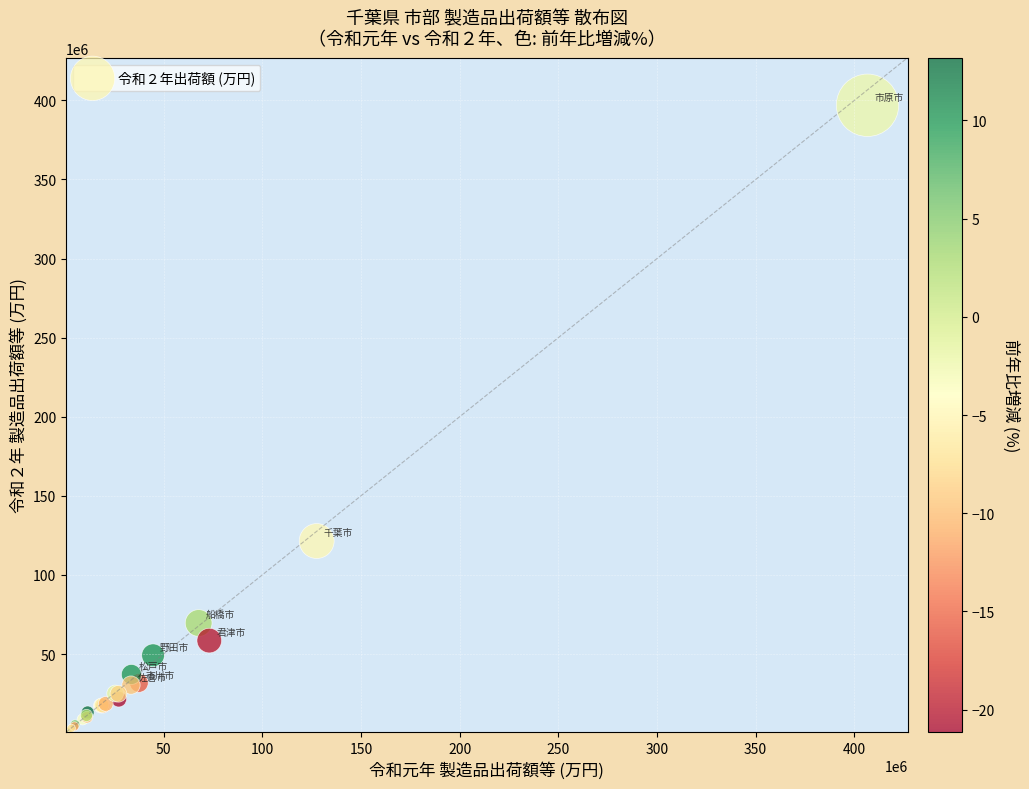

What Y value in the scatter plot is closest to 198840400?

121453724